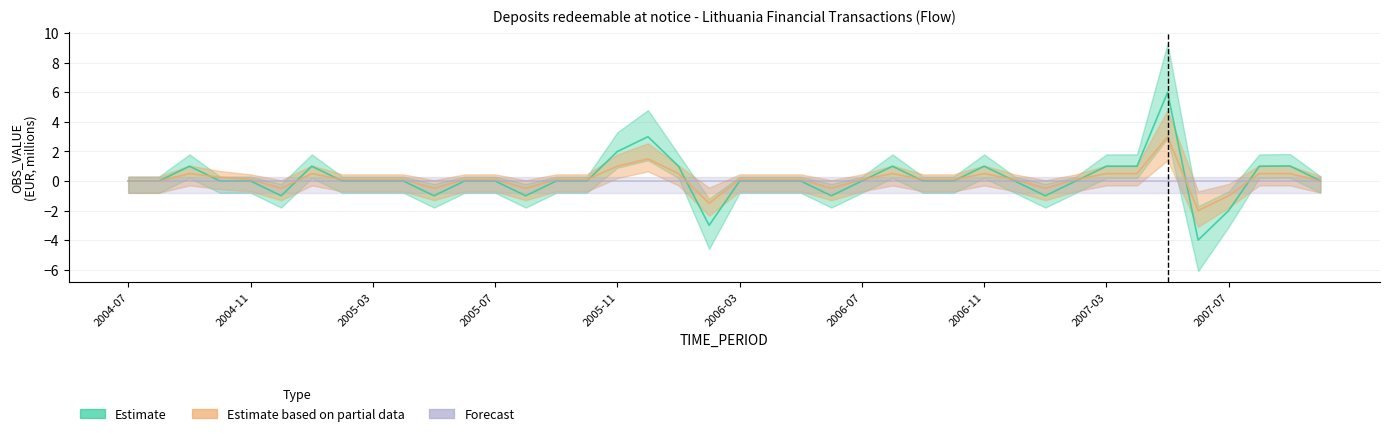

Reading left to right, extract all data points from this chart.

Estimate: 2004-07=0.0	2004-08=0.0	2004-09=1.0	2004-10=0.0	2004-11=0.0	2004-12=-1.0	2005-01=1.0	2005-02=0.0	2005-03=0.0	2005-04=0.0	2005-05=-1.0	2005-06=0.0	2005-07=0.0	2005-08=-1.0	2005-09=0.0	2005-10=0.0	2005-11=2.0	2005-12=3.0	2006-01=1.0	2006-02=-3.0	2006-03=0.0	2006-04=0.0	2006-05=0.0	2006-06=-1.0	2006-07=0.0	2006-08=1.0	2006-09=0.0	2006-10=0.0	2006-11=1.0	2006-12=0.0	2007-01=-1.0	2007-02=0.0	2007-03=1.0	2007-04=1.0	2007-05=6.0	2007-06=-4.0	2007-07=-2.0	2007-08=1.0	2007-09=1.0	2007-10=0.0
Estimate based on partial data: 2004-07=0.0	2004-08=0.0	2004-09=0.5	2004-10=0.2	2004-11=0.1	2004-12=-0.5	2005-01=0.5	2005-02=0.1	2005-03=0.1	2005-04=0.1	2005-05=-0.5	2005-06=0.1	2005-07=0.1	2005-08=-0.5	2005-09=0.1	2005-10=0.1	2005-11=1.0	2005-12=1.5	2006-01=0.5	2006-02=-1.5	2006-03=0.1	2006-04=0.1	2006-05=0.1	2006-06=-0.5	2006-07=0.1	2006-08=0.5	2006-09=0.1	2006-10=0.1	2006-11=0.5	2006-12=0.1	2007-01=-0.5	2007-02=0.1	2007-03=0.5	2007-04=0.5	2007-05=3.0	2007-06=-2.0	2007-07=-1.0	2007-08=0.5	2007-09=0.5	2007-10=0.0